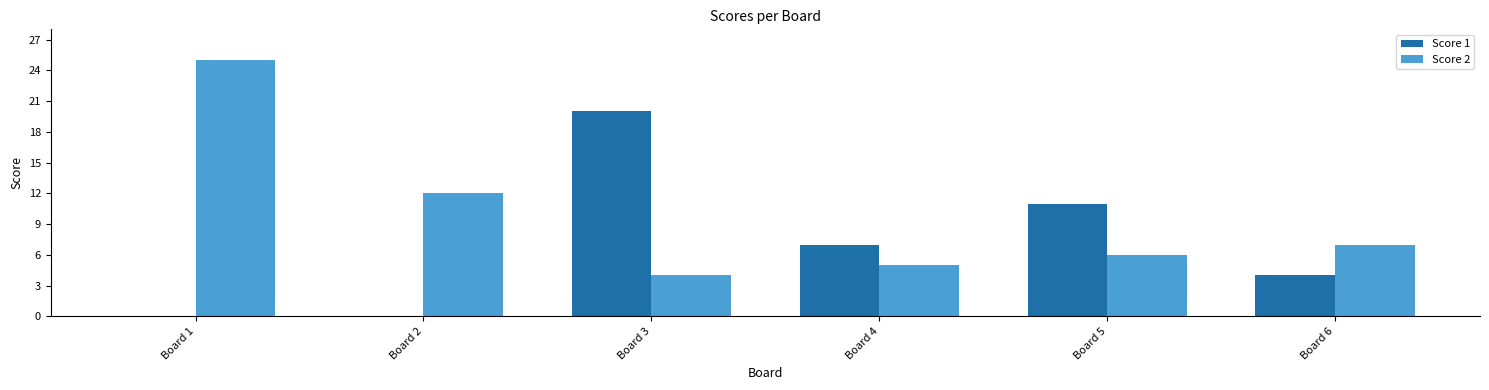

At which label is Score 1 closest to 10?

Board 5